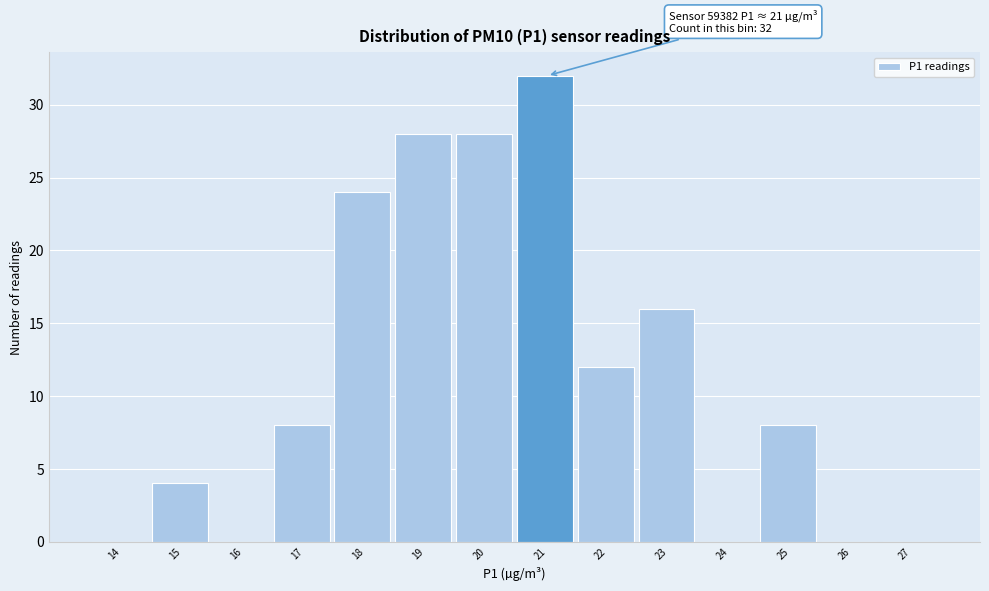

Reading left to right, transcribe all the data shown in this chart.

14=0	15=4	16=0	17=8	18=24	19=28	20=28	21=32	22=12	23=16	24=0	25=8	26=0	27=0